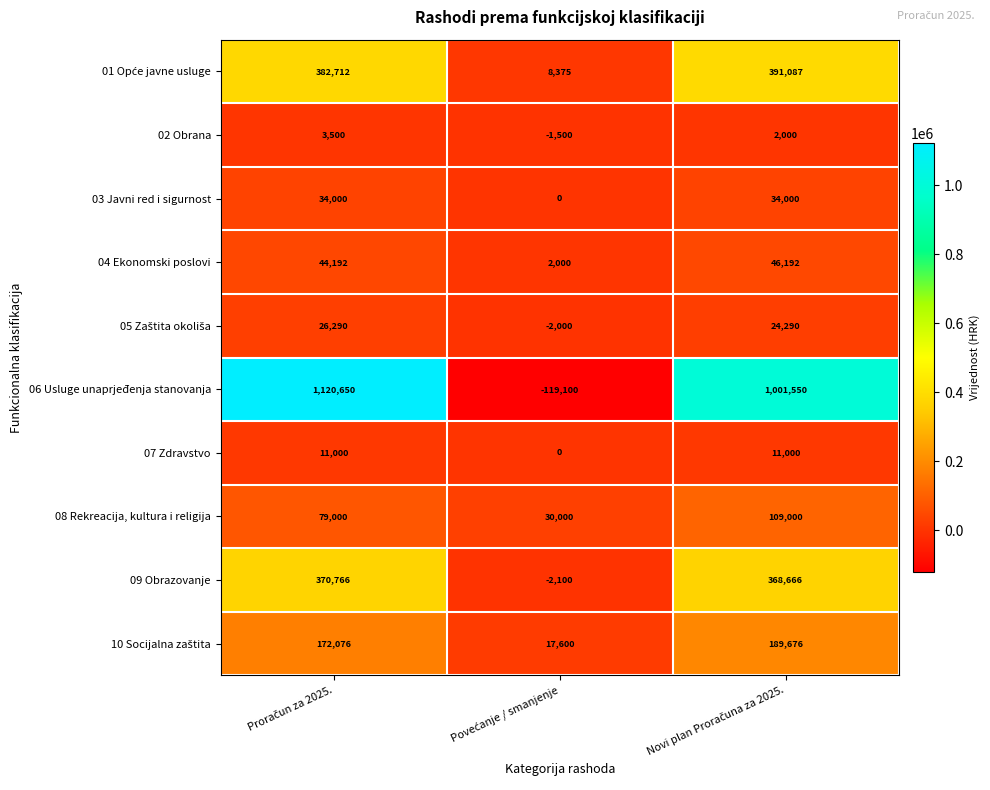

At how many categories does at least one series exceed 427071?

2